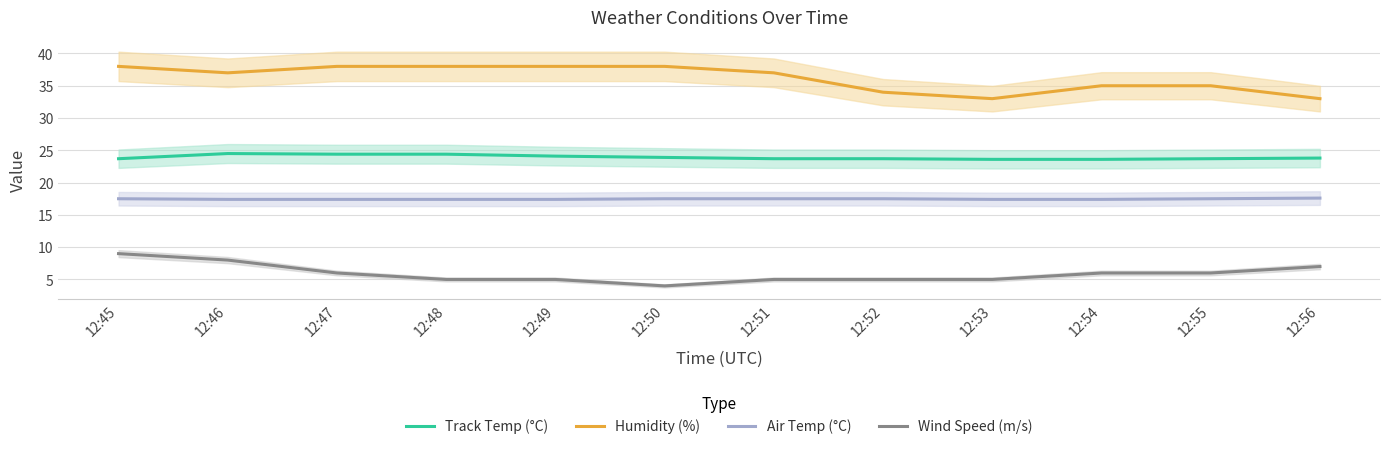

How many lines are shown in the chart?

4